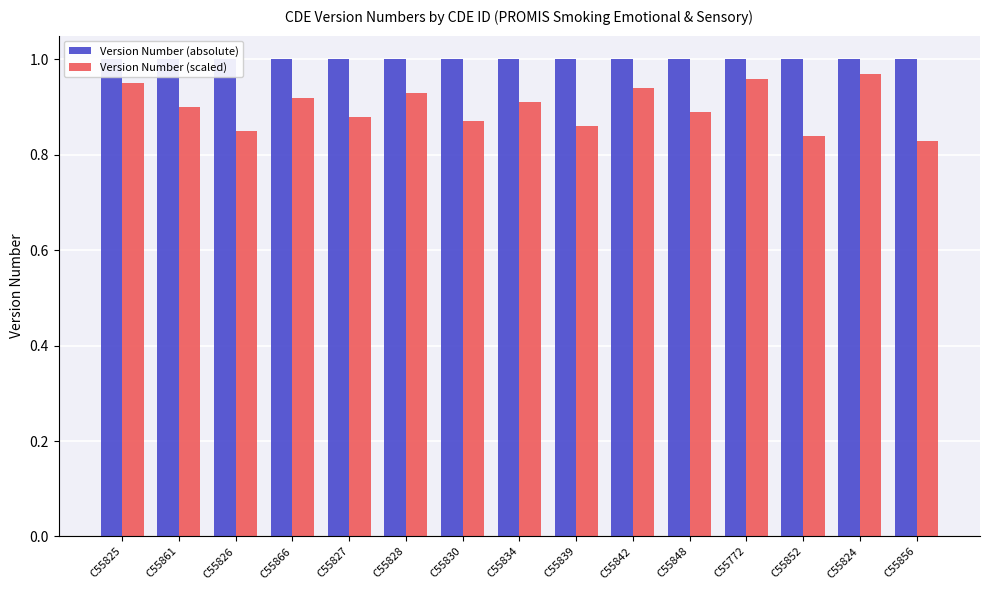

Reading left to right, extract all data points from this chart.

Version Number (absolute): C55825=1.0	C55861=1.0	C55826=1.0	C55866=1.0	C55827=1.0	C55828=1.0	C55830=1.0	C55834=1.0	C55839=1.0	C55842=1.0	C55848=1.0	C55772=1.0	C55852=1.0	C55824=1.0	C55856=1.0
Version Number (scaled): C55825=0.9	C55861=0.9	C55826=0.8	C55866=0.9	C55827=0.9	C55828=0.9	C55830=0.9	C55834=0.9	C55839=0.9	C55842=0.9	C55848=0.9	C55772=1.0	C55852=0.8	C55824=1.0	C55856=0.8